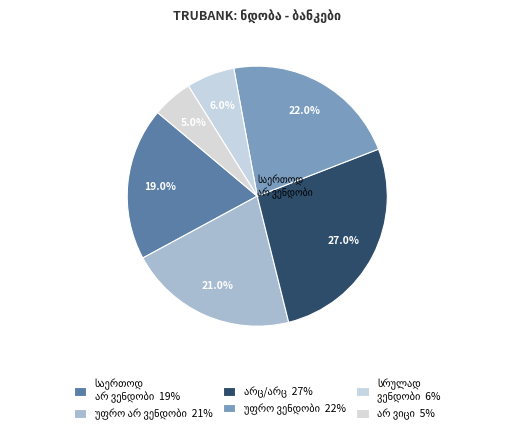

Which has a higher value, საერთოდ არ ვენდობი or უფრო არ ვენდობი, ვიდრე ვენდობი?

უფრო არ ვენდობი, ვიდრე ვენდობი